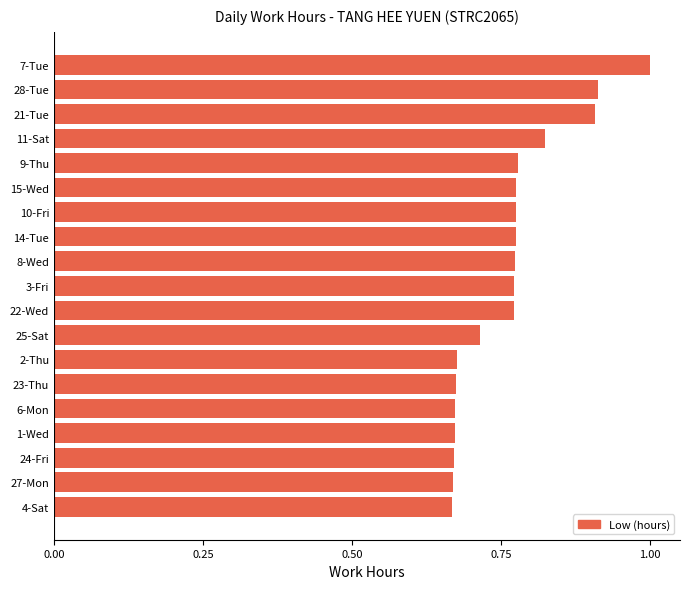

What is the sum of all values?

14.5